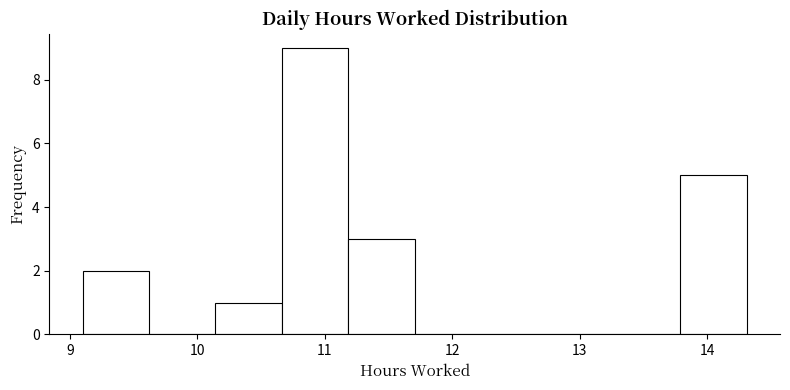

Reading left to right, list every bar in this chart as the range it spans on the x-axis followed by its height. Neither the bar edges nor the heights are printed on the chart, so give them approximately, as read against the axes.

9.1 to 9.6: 2
9.6 to 10.1: 0
10.1 to 10.7: 1
10.7 to 11.2: 9
11.2 to 11.7: 3
11.7 to 12.2: 0
12.2 to 12.7: 0
12.7 to 13.3: 0
13.3 to 13.8: 0
13.8 to 14.3: 5